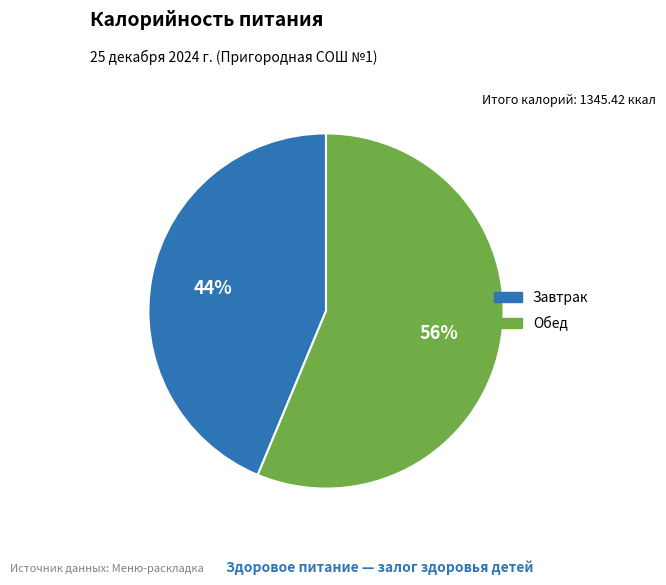

How many segments does this pie chart have?

2